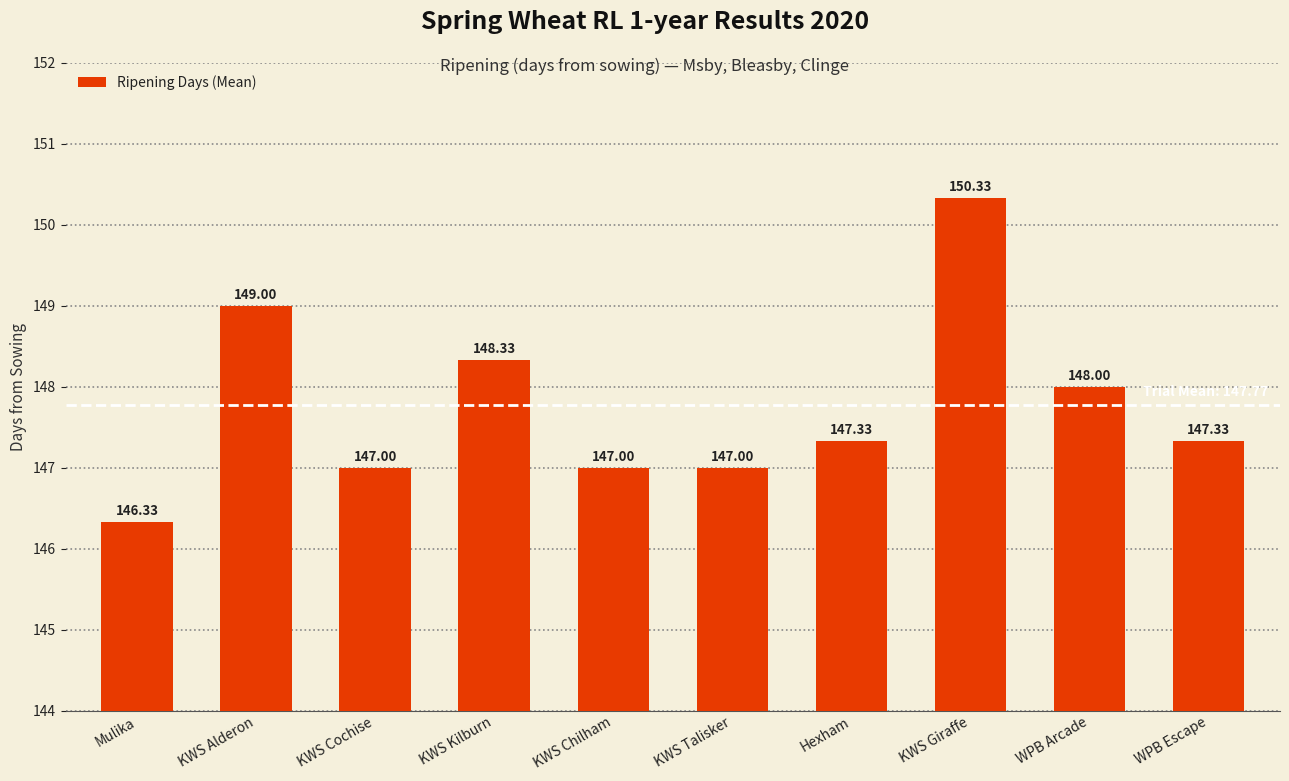

Where does the data first go above 147?

KWS Alderon